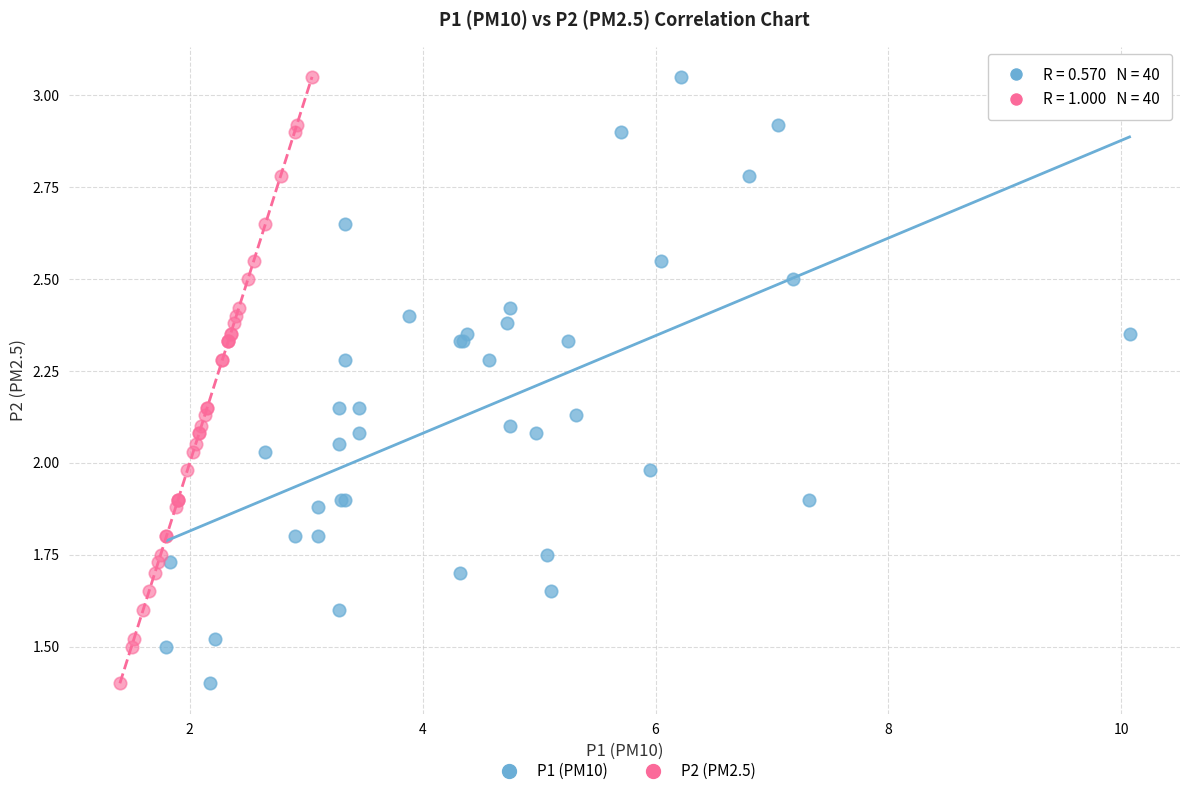

What are all the series names shown in the legend?

P1 (PM10), P2 (PM2.5)